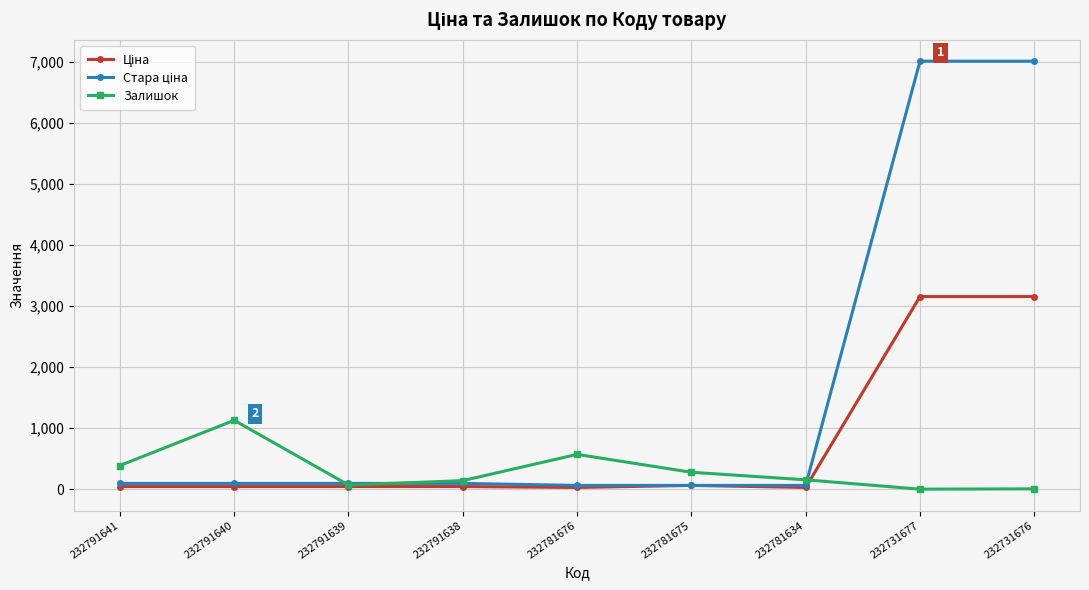

What is the maximum value shown in the chart?

7017.6